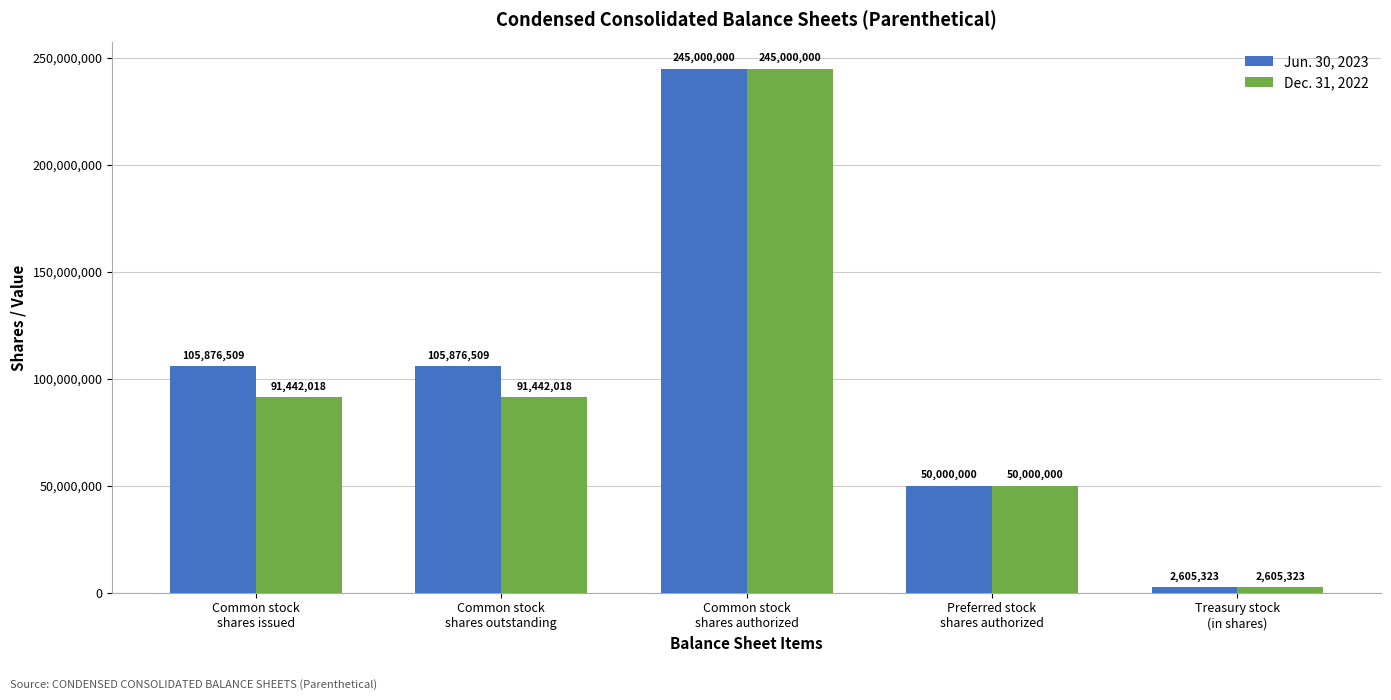

Is it true that Dec. 31, 2022 equals 245000000 at Common stock
shares authorized?

True